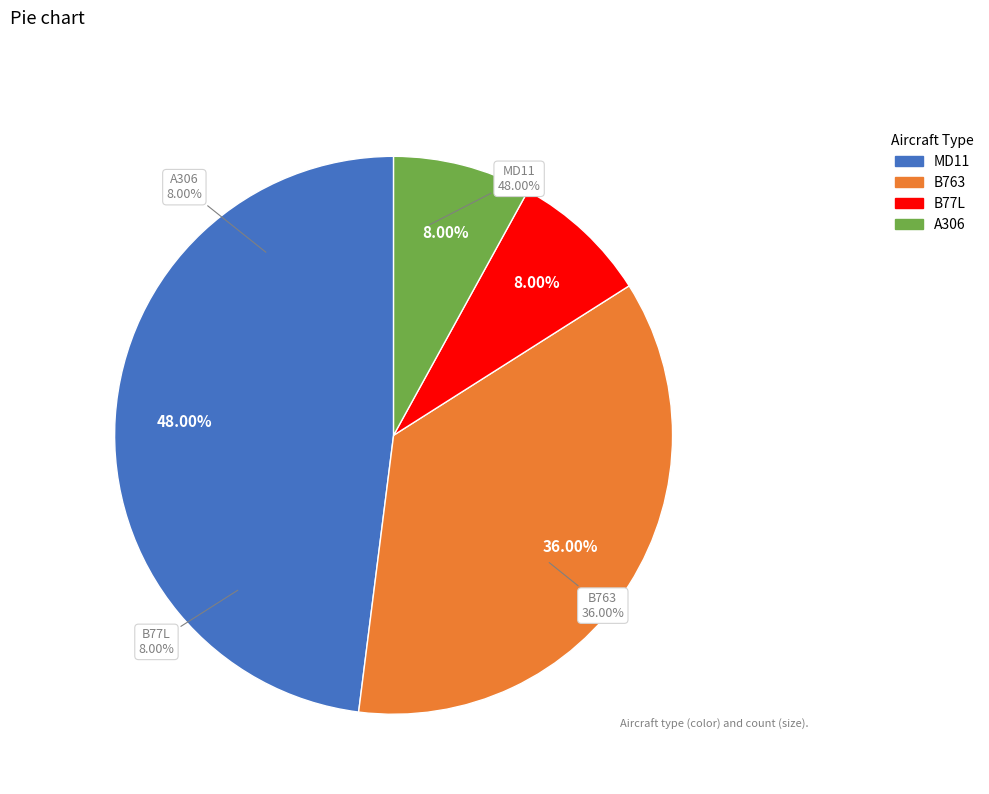

To the nearest percent, what portion does B77L represent?

8%